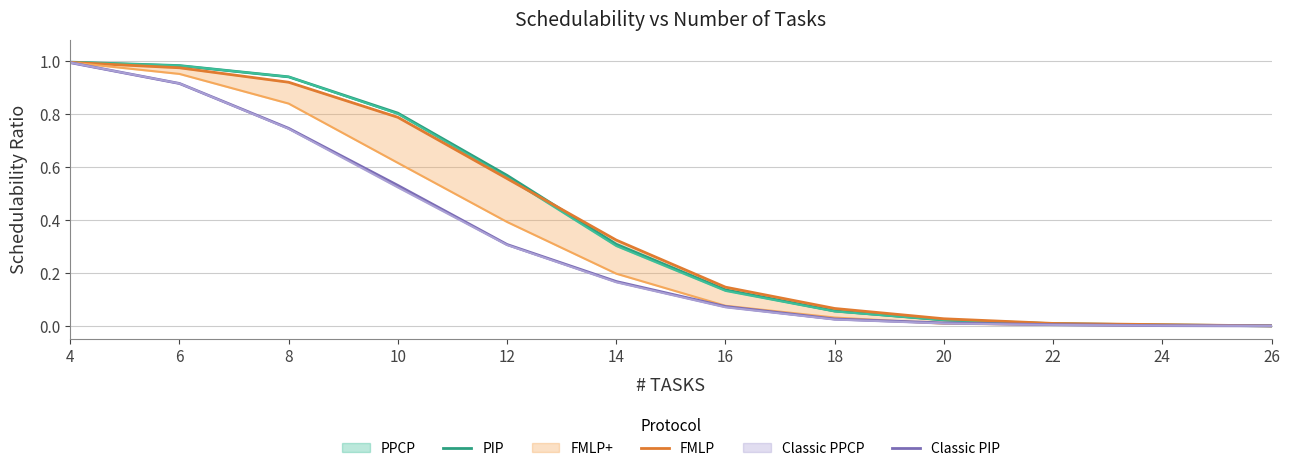

Between 4 and 22, which series saw the biggest shift?

Classic PIP